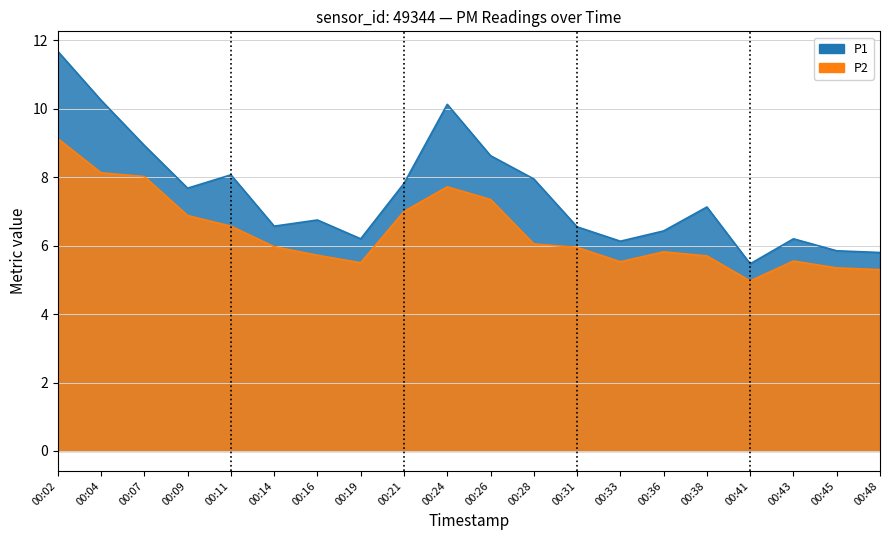

How many interior local valleys does the P1 series have?

5